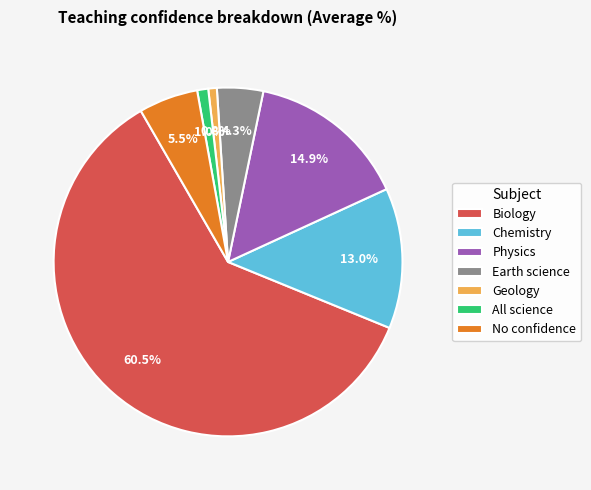

What percentage is NOT represented by All science?

99.0%